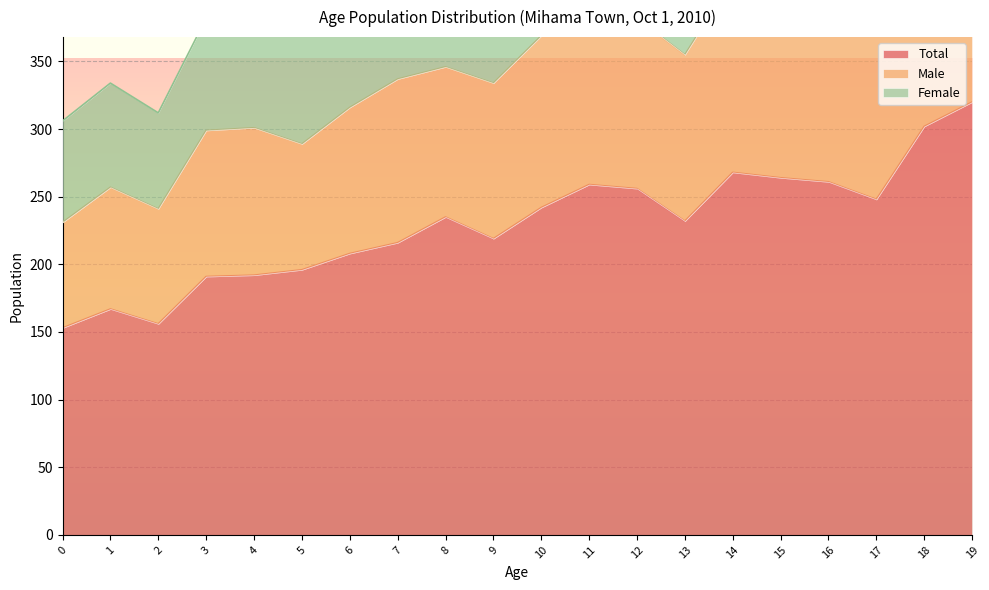

True or false: Total has a value of 356 at 8.

False